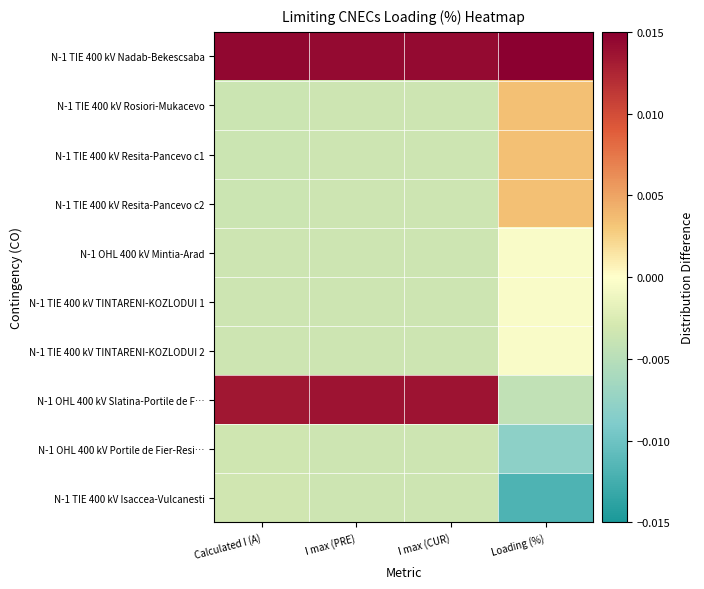

Count the number of data series in this chart.

10